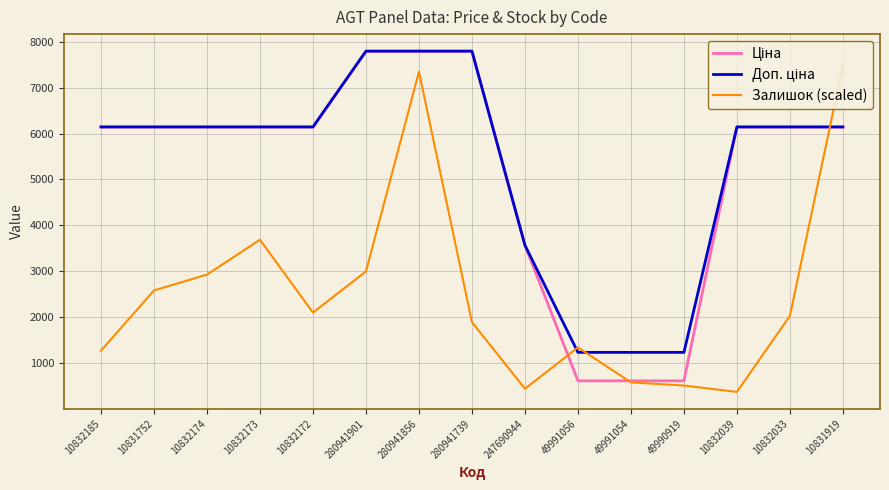

At which category does Залишок (scaled) reach its first local peak?

10832173